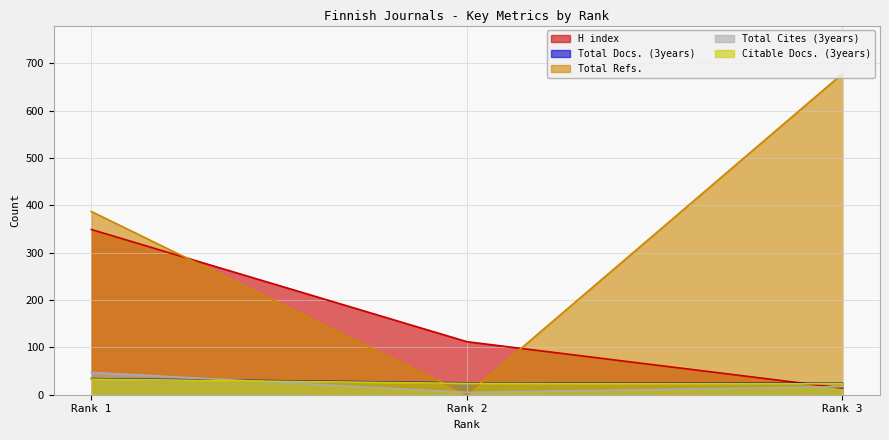

How many Total Cites (3years) values are between 5 and 47?

3